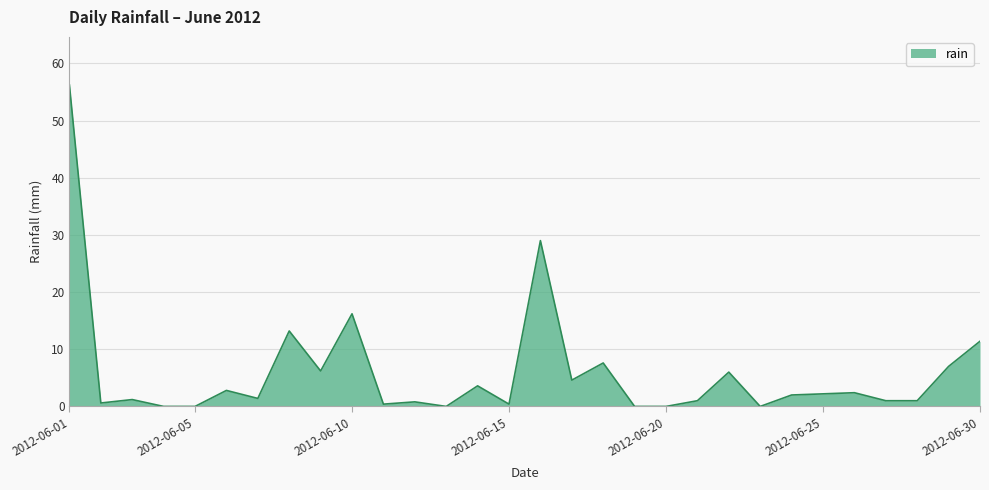

What is the difference between the maximum and minimum values?

56.2